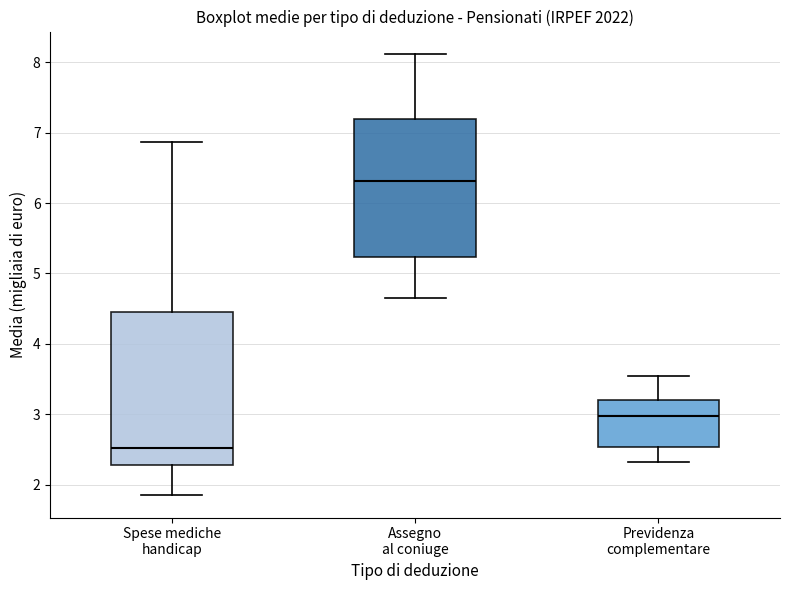

Which box has the highest median line?

Assegno al coniuge